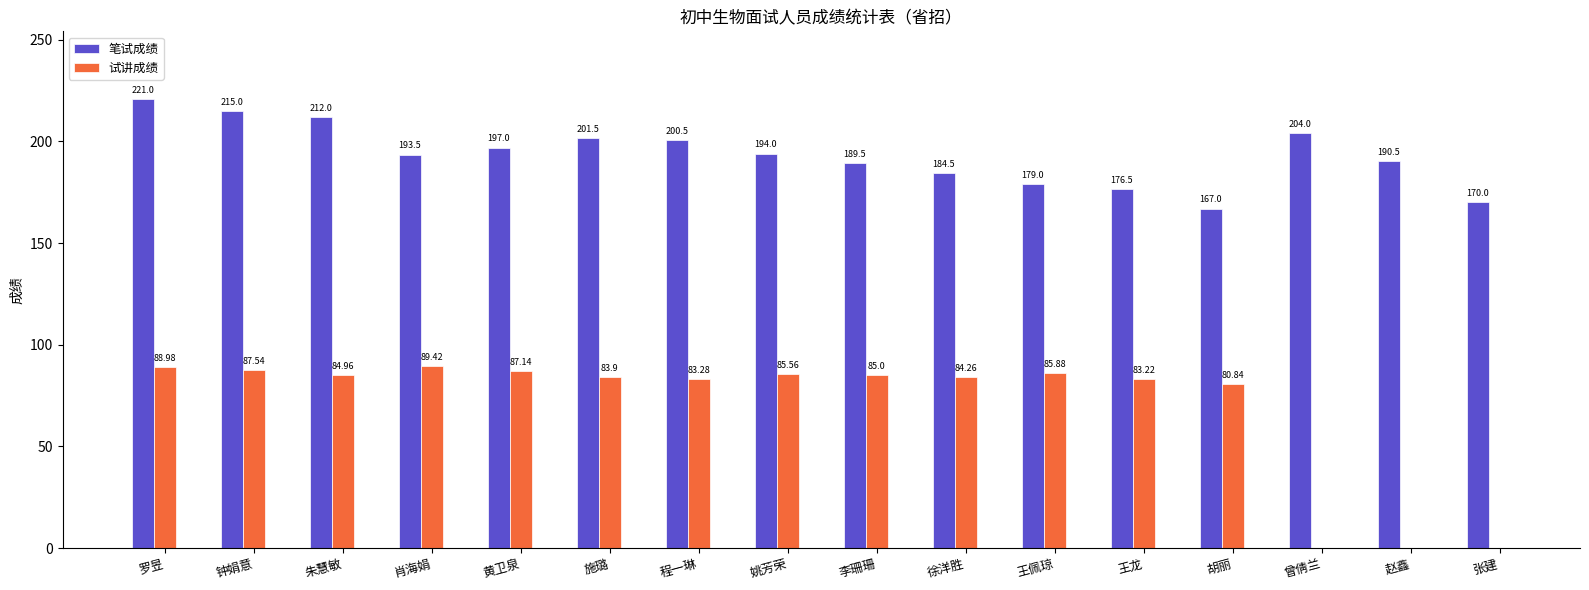

At which label is 笔试成绩 closest to 194?

姚芳荣